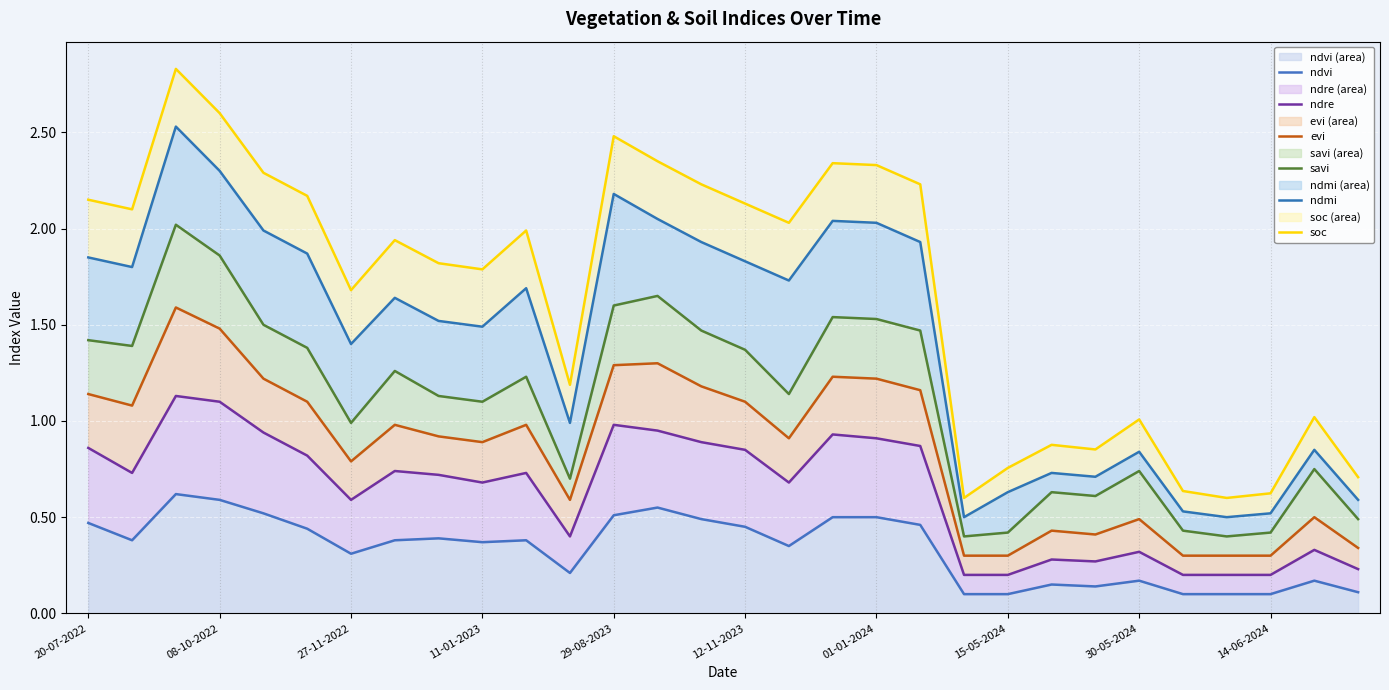

What is the lowest value of the soc series?

0.6